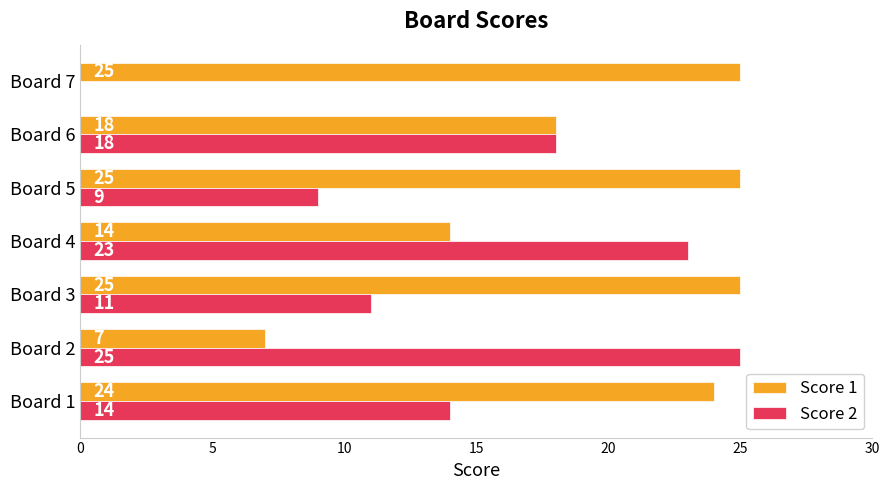

What are all the series names shown in the legend?

Score 1, Score 2